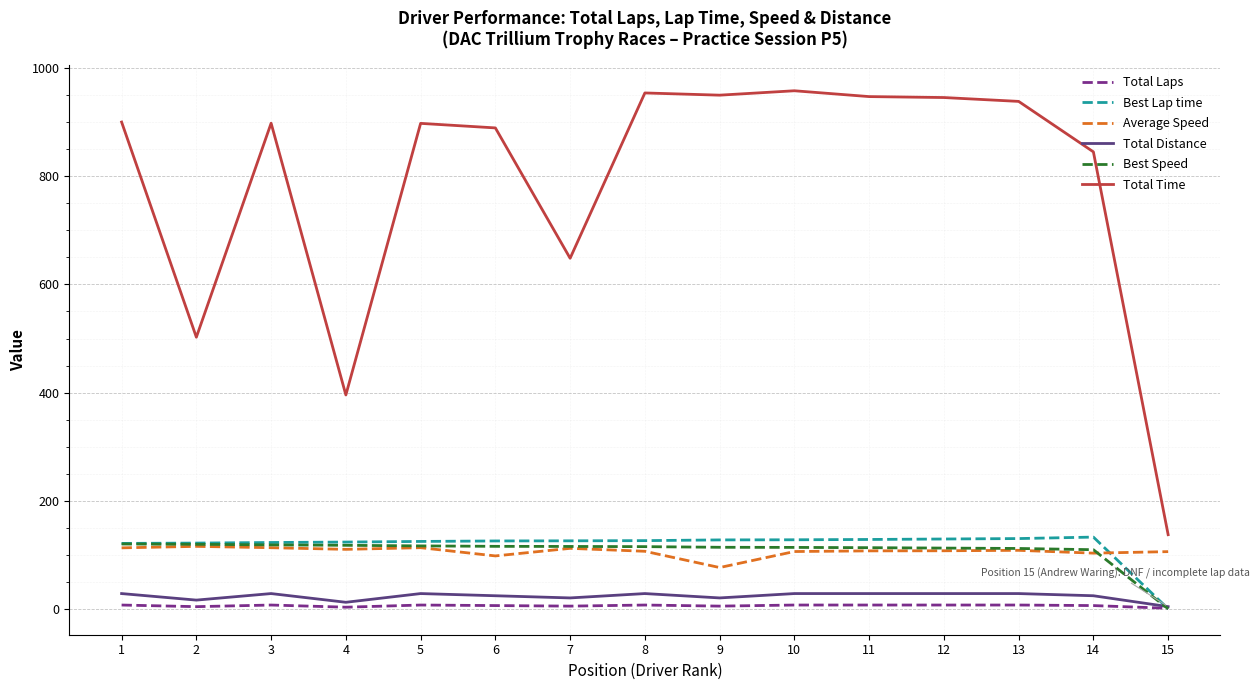

What is the maximum value shown in the chart?

958.3